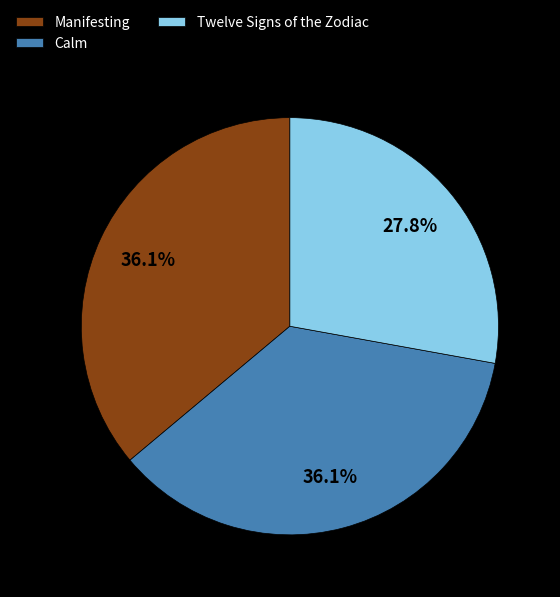

Does Twelve Signs of the Zodiac account for over 50% of the chart?

No